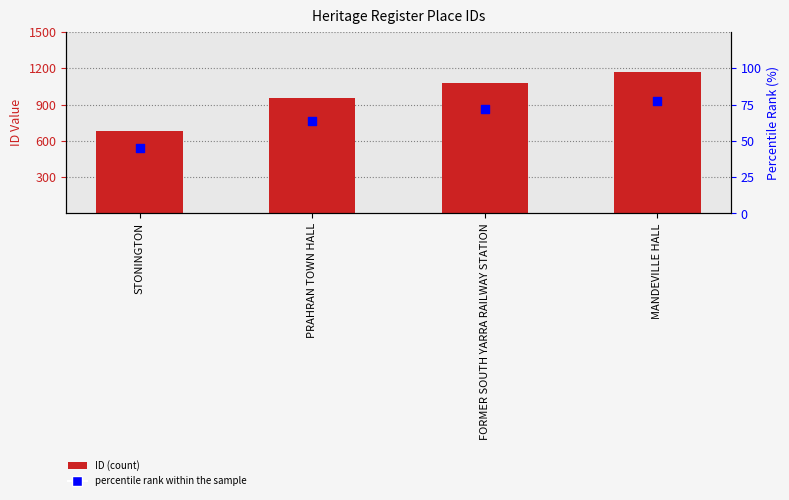

What is the total value across all series at FORMER SOUTH YARRA RAILWAY STATION?

1153.1